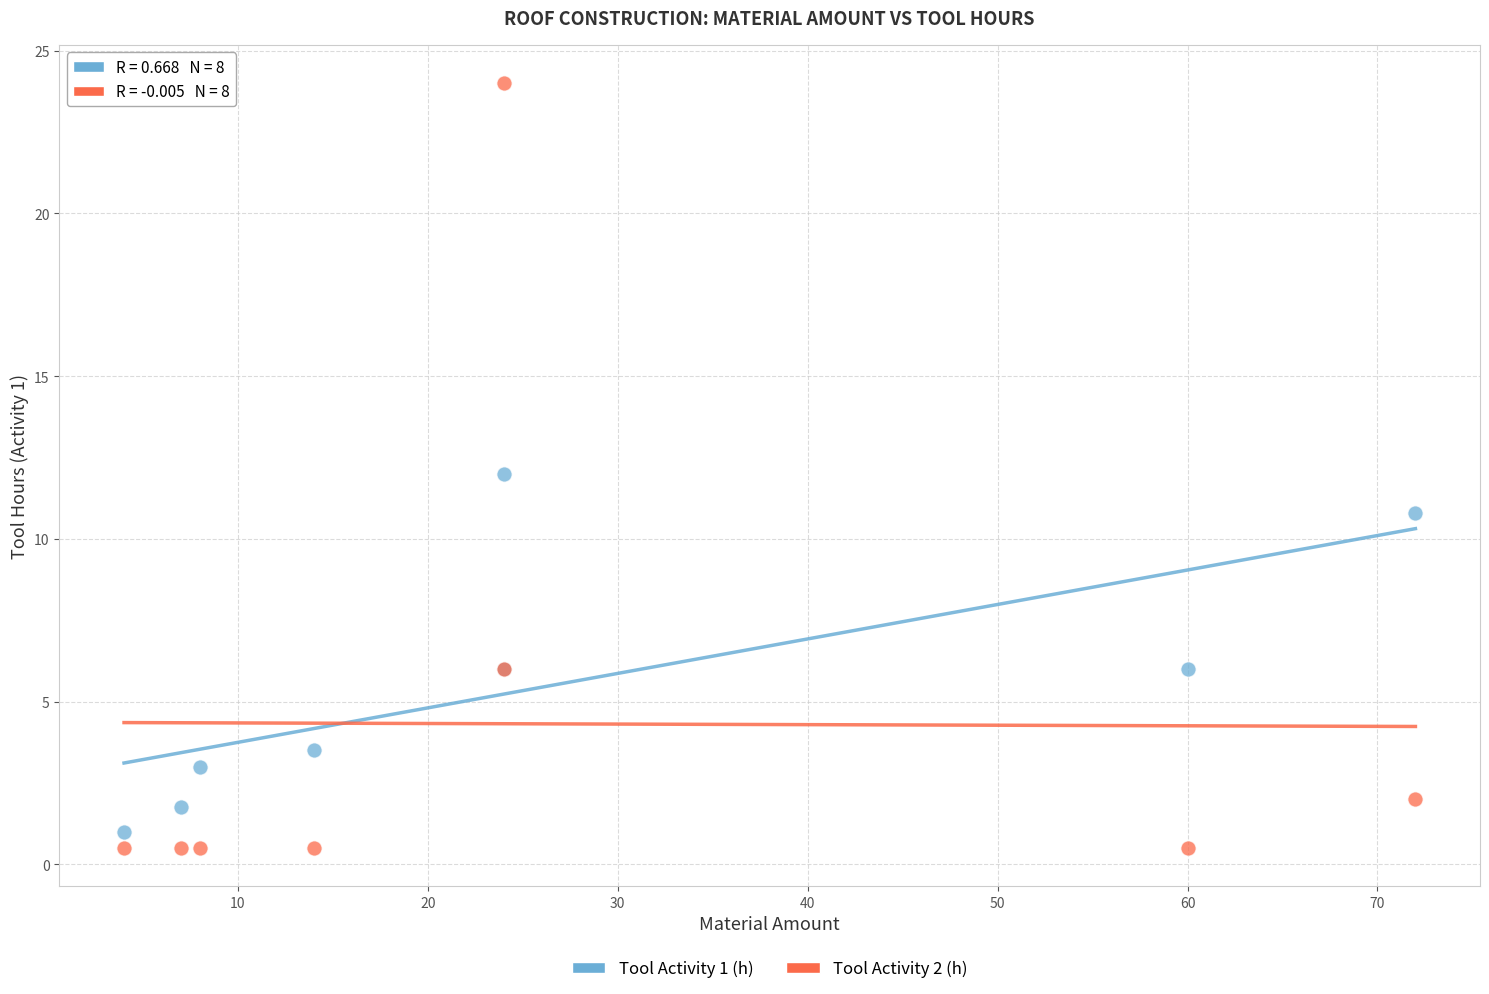

What are all the series names shown in the legend?

Tool Activity 1 (h), Tool Activity 2 (h)